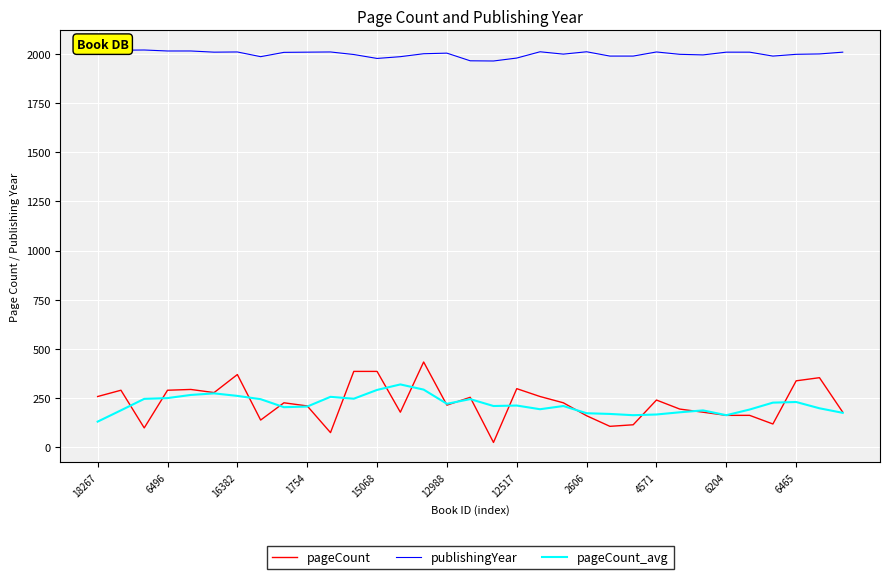

What is the maximum value shown in the chart?

2022.0